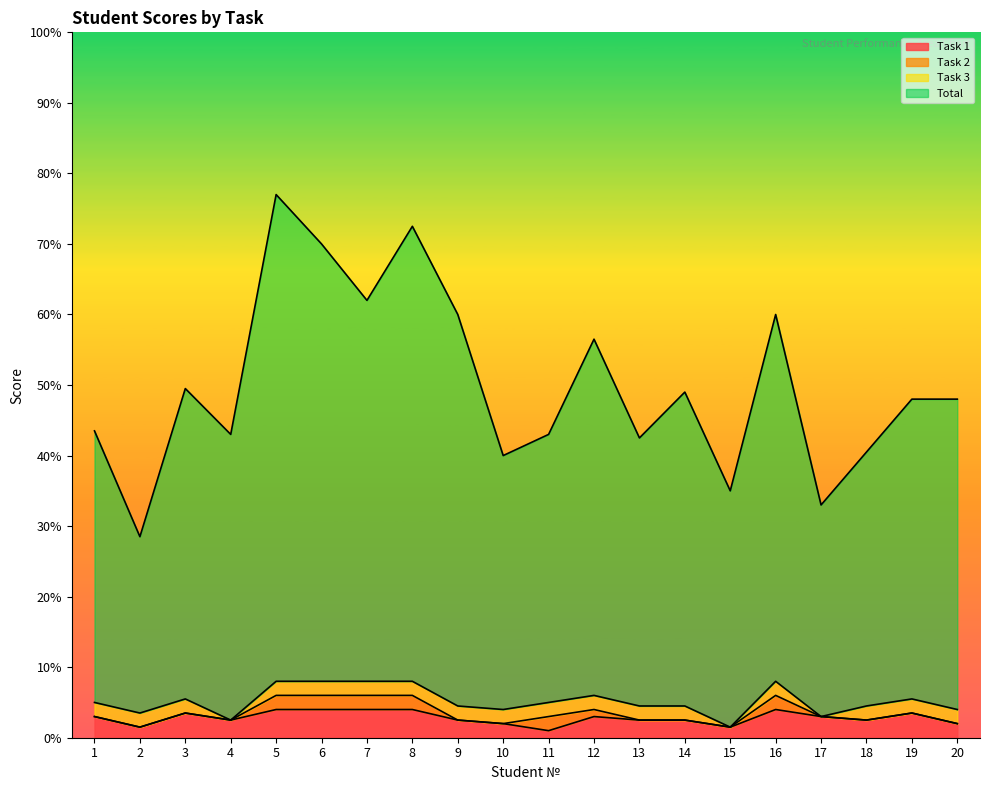

Is the value of Task 1 at 19 greater than the value of Total at 7?

No